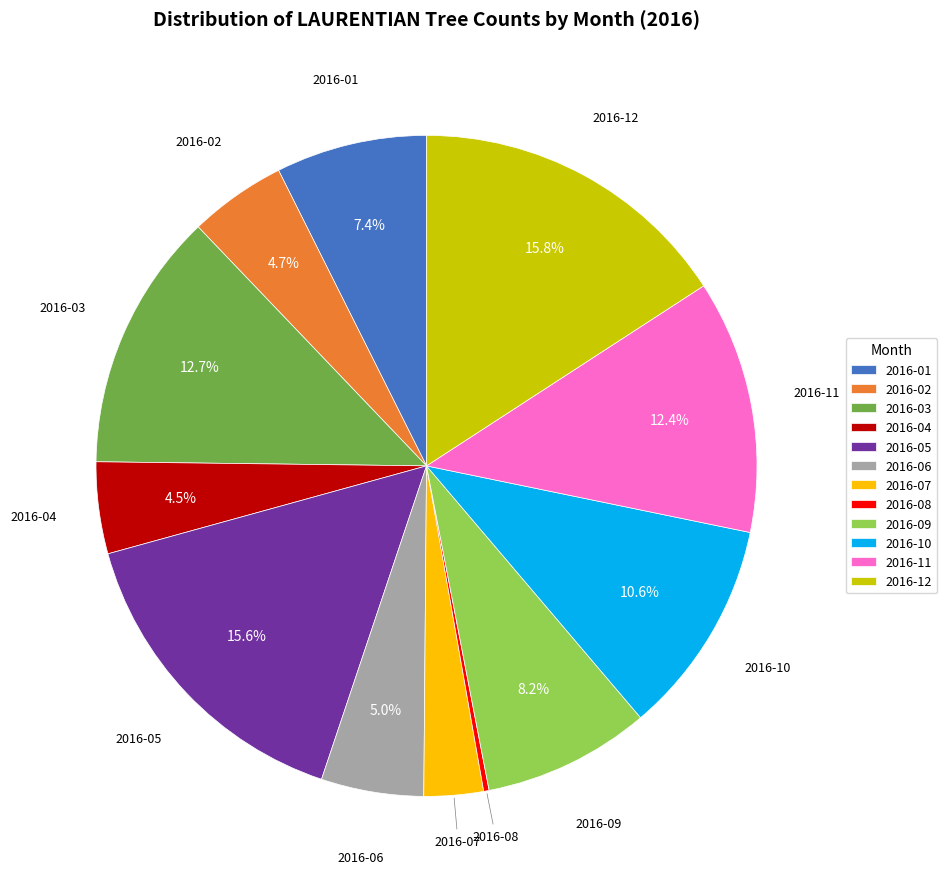

Between 2016-10 and 2016-03, which is larger?

2016-03